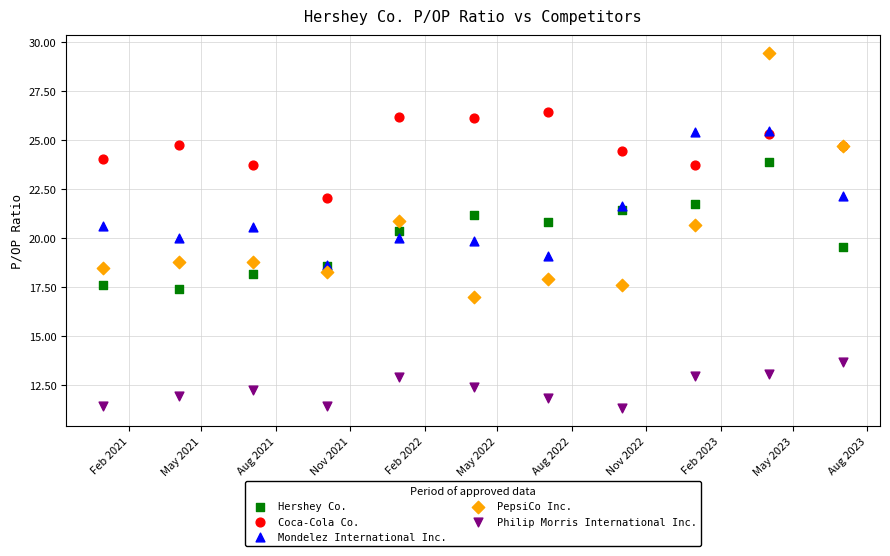

Which series has the widest spread of Y values?

PepsiCo Inc.